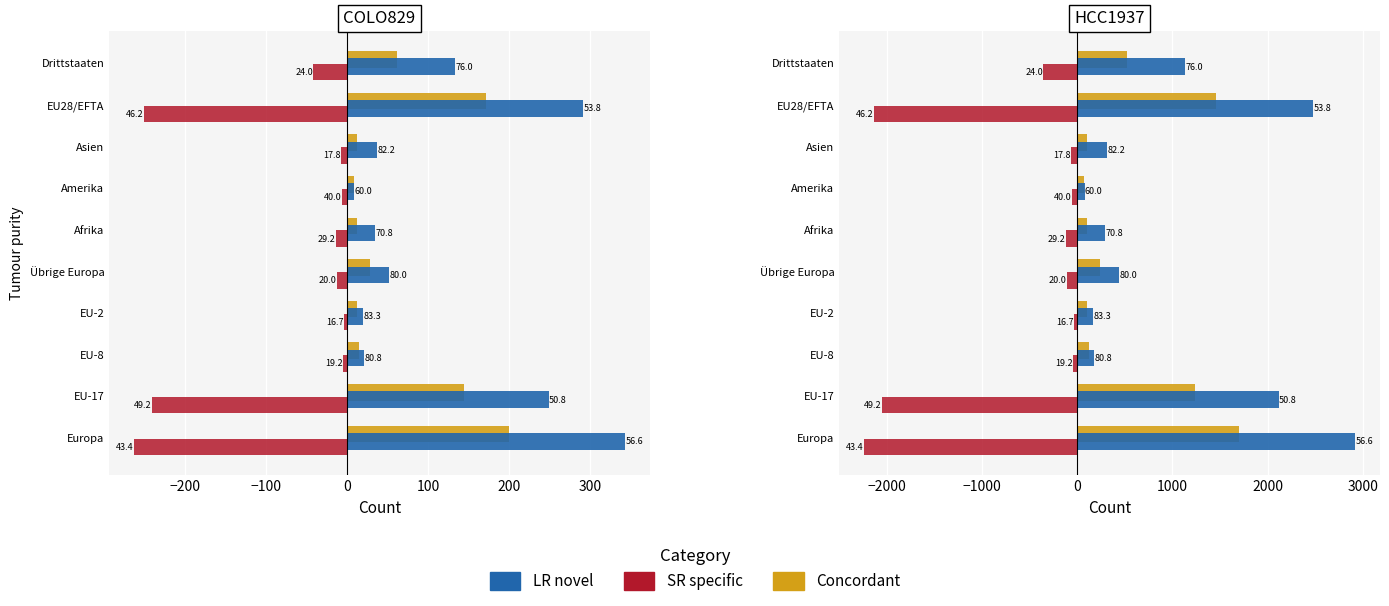

Reading right to left, extract all data points from this chart.

SR specific: -357.0	-2133.5	-68.0	-51.0	-119.0	-110.5	-34.0	-42.5	-2048.5	-2244.0
Concordant: 518.5	1462.0	102.0	68.0	102.0	238.0	102.0	119.0	1232.5	1700.0
LR novel: 1130.5	2482.0	314.5	76.5	289.0	442.0	170.0	178.5	2116.5	2924.0